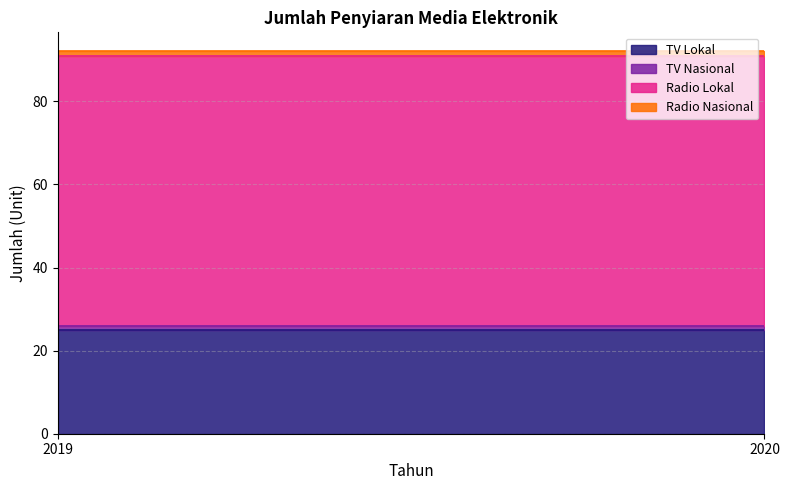

At 2020, list the series in order from smallest to largest.

TV Nasional, Radio Nasional, TV Lokal, Radio Lokal